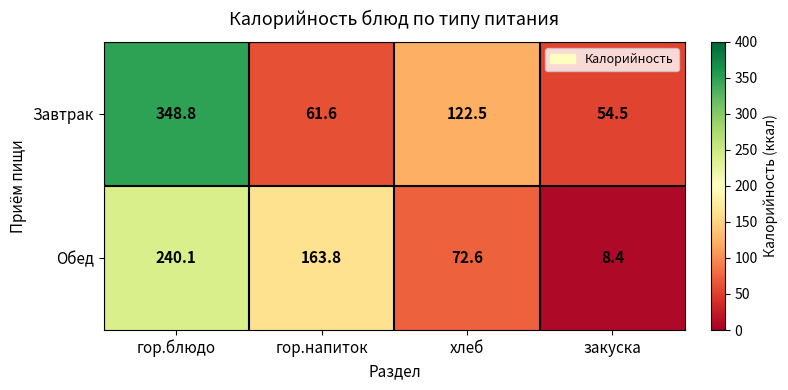

What is the total value across all series at гор.блюдо?

588.9